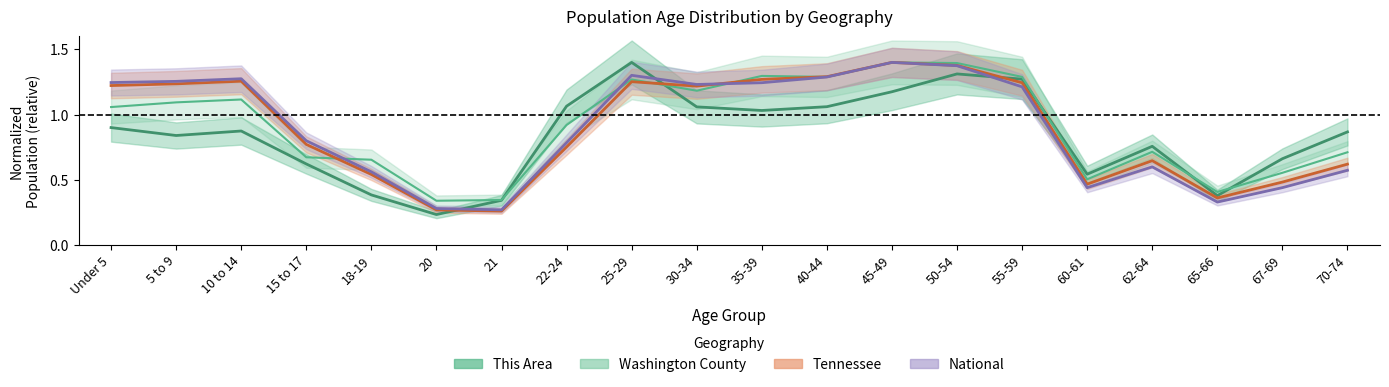

Reading left to right, transcribe all the data shown in this chart.

This Area: 0.9	0.8	0.9	0.6	0.4	0.2	0.3	1.1	1.4	1.1	1.0	1.1	1.2	1.3	1.3	0.5	0.8	0.4	0.7	0.9
Washington County: 1.1	1.1	1.1	0.7	0.7	0.3	0.3	0.9	1.3	1.2	1.3	1.3	1.4	1.4	1.3	0.5	0.7	0.4	0.6	0.7
Tennessee: 1.2	1.2	1.3	0.8	0.5	0.3	0.3	0.8	1.3	1.2	1.3	1.3	1.4	1.4	1.2	0.5	0.6	0.4	0.5	0.6
National: 1.2	1.3	1.3	0.8	0.6	0.3	0.3	0.8	1.3	1.2	1.2	1.3	1.4	1.4	1.2	0.4	0.6	0.3	0.4	0.6